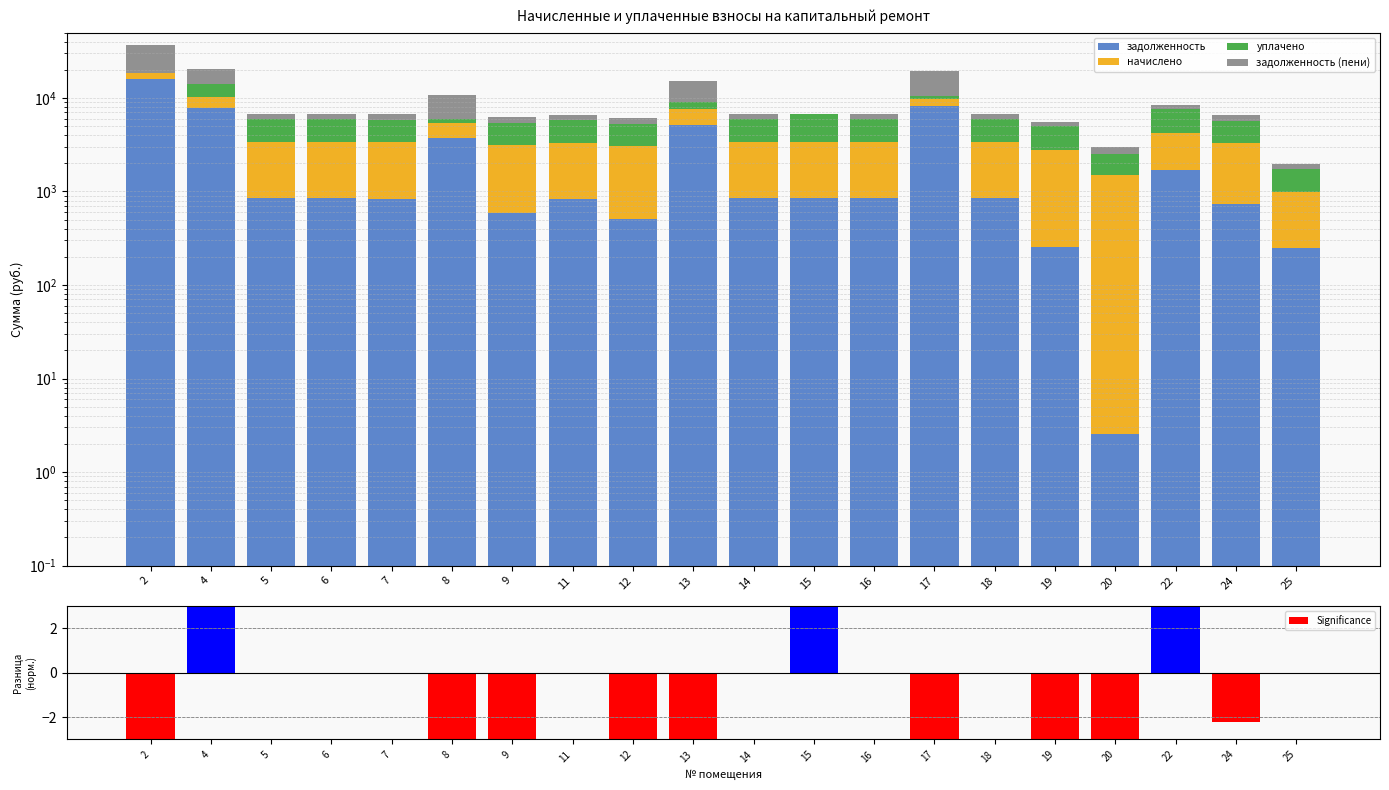

Which series has the largest range (max minus min)?

задолженность (пени)